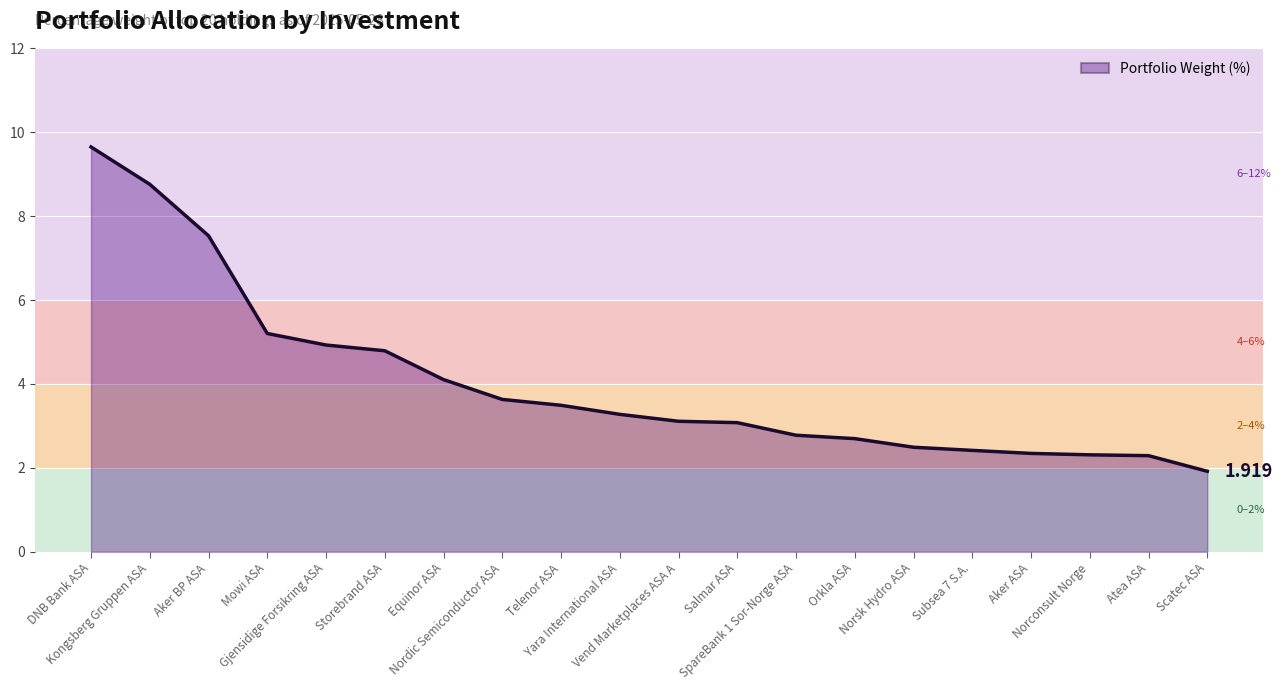

The chart shows a value of 4.1 at DNB Bank ASA. True or false?

False